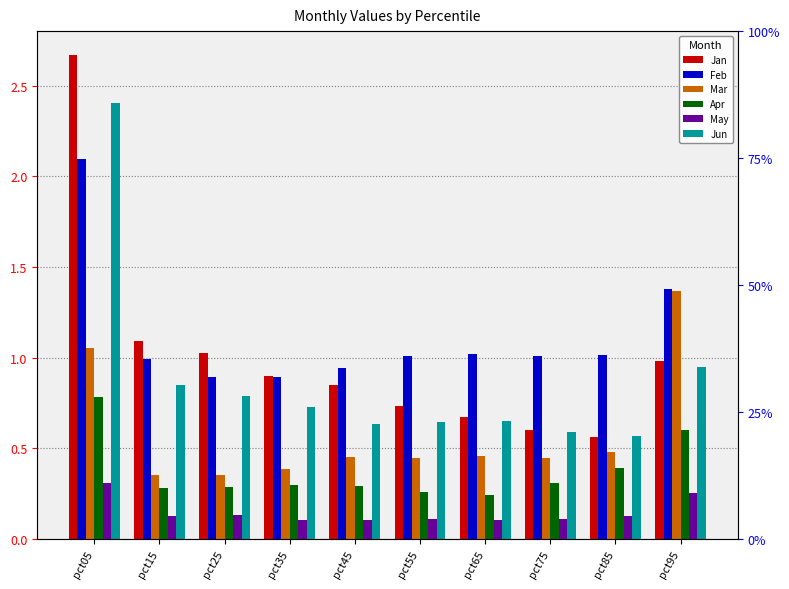

Which series has the largest range (max minus min)?

Jan